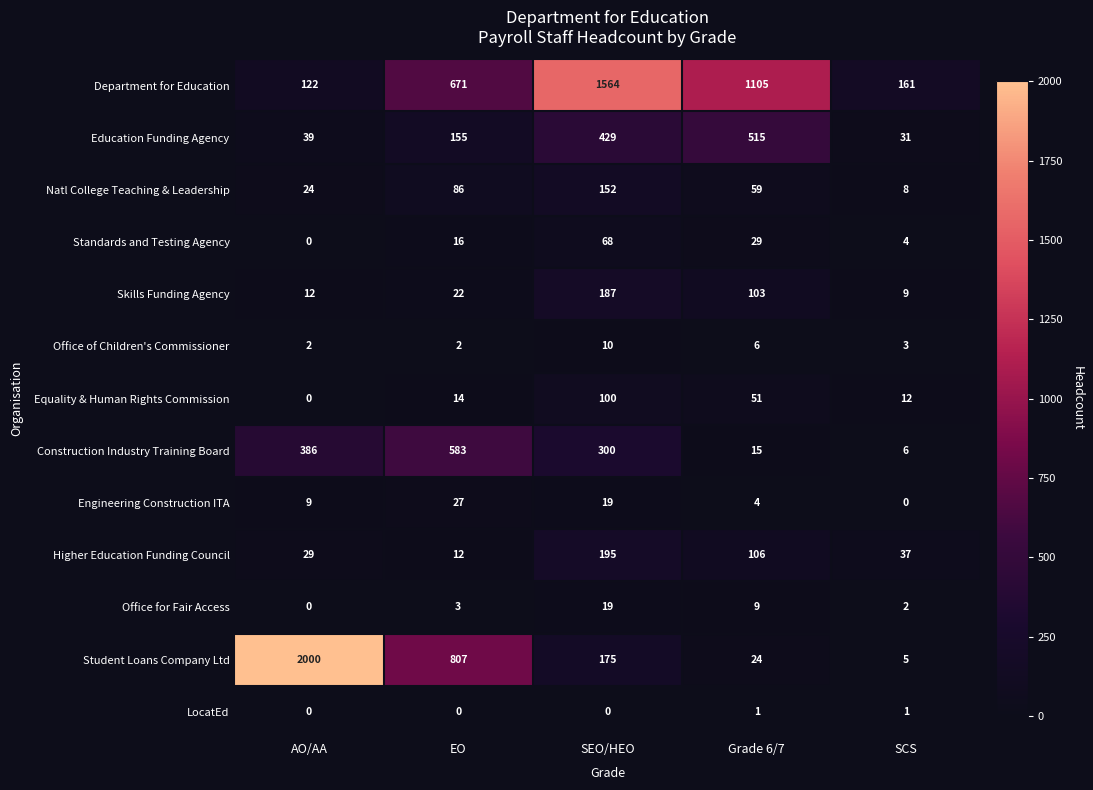

Where is Higher Education Funding Council nearest to the value 103?

Grade 6/7